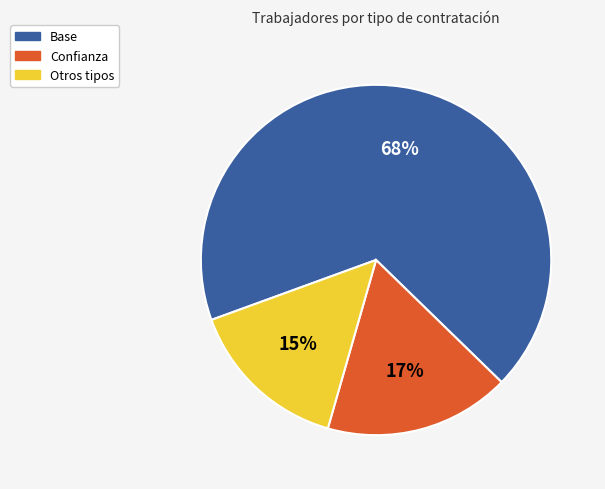

What is the ratio of the value at Otros tipos to the value at Confianza?

0.9